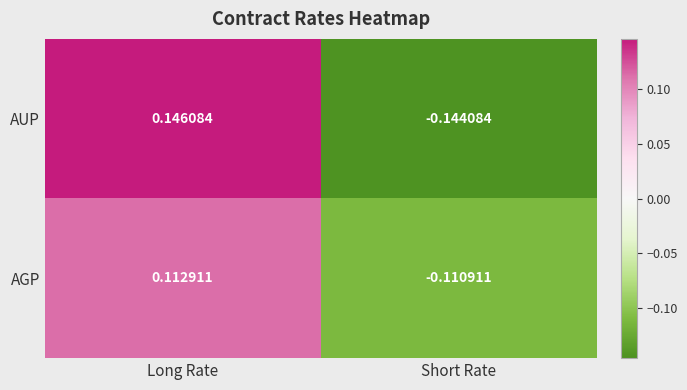

At which category is the sum across all series the highest?

Long Rate